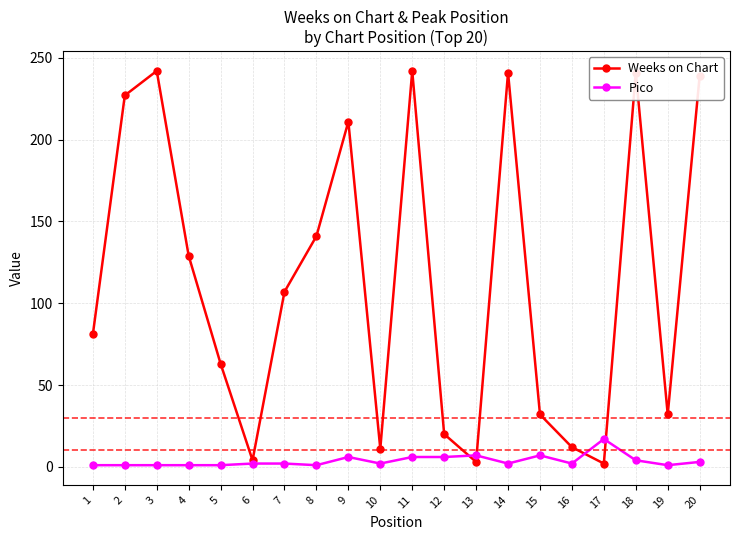

At which category does Weeks on Chart reach its first local valley?

6